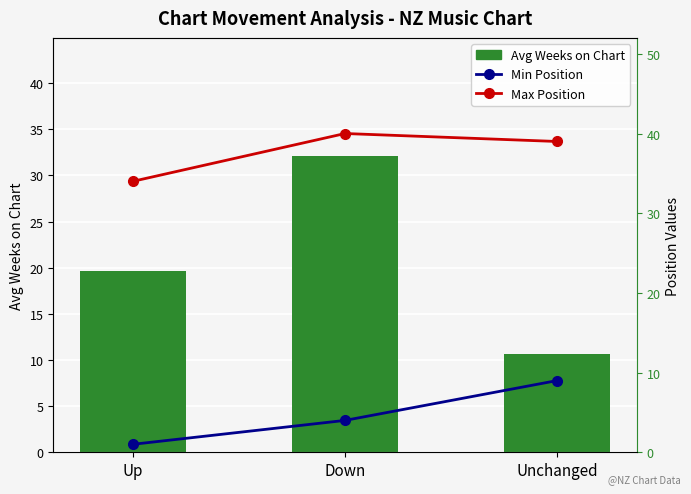

Is it true that Max Position equals 39.0 at Unchanged?

True